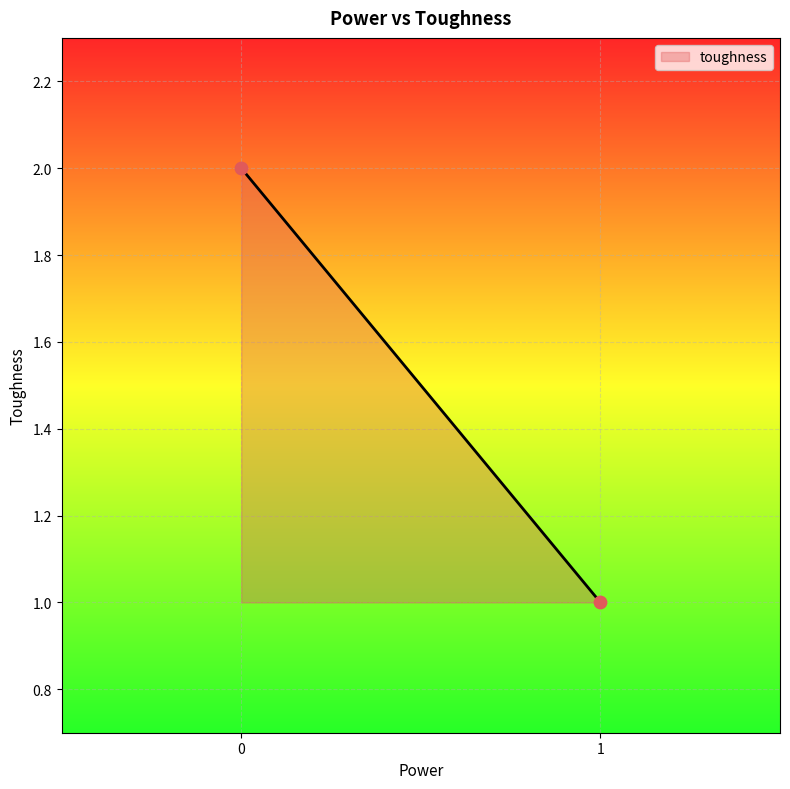

List the coordinates of all points as (Y, X) pairs, reading left to right.

(2, 0)  (1, 1)